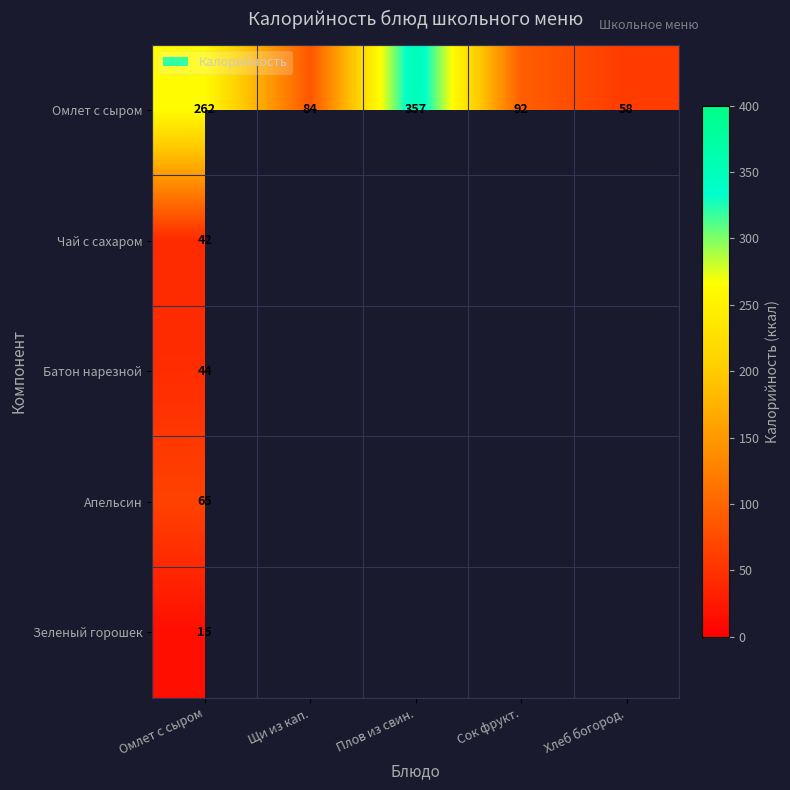

List the labels in order of Омлет с сыром value, largest first.

Плов из свин., Омлет с сыром, Сок фрукт., Щи из кап., Хлеб богород.